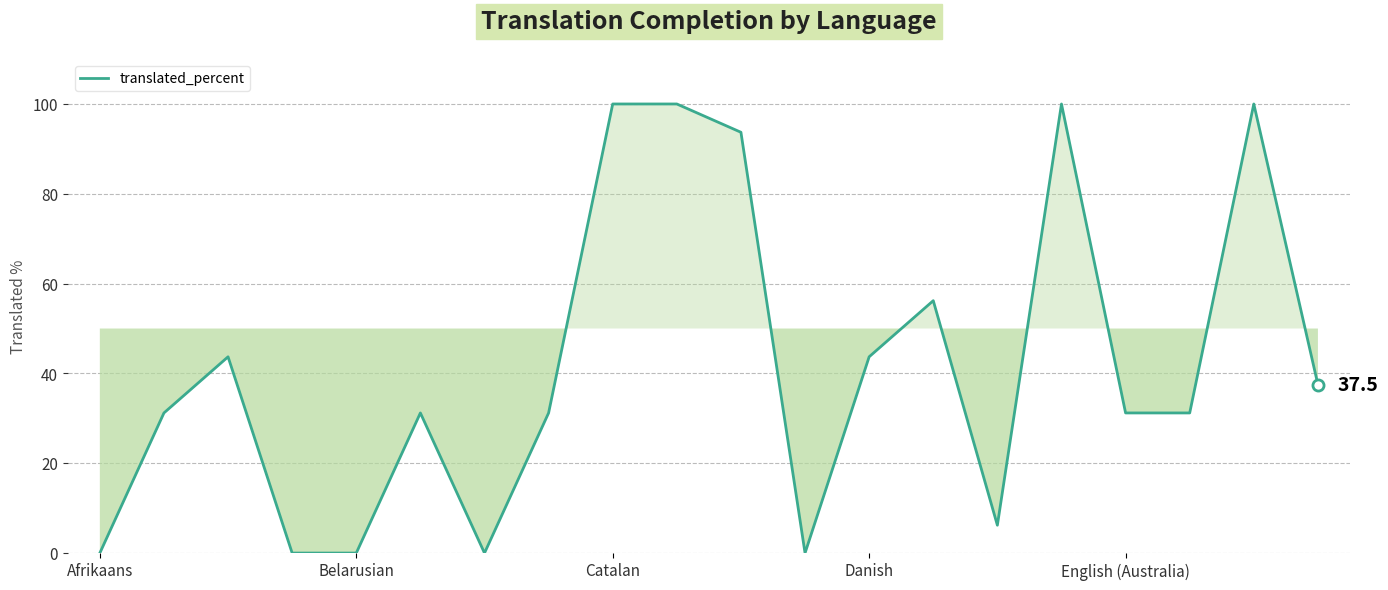

What is the greatest value displayed?

100.0